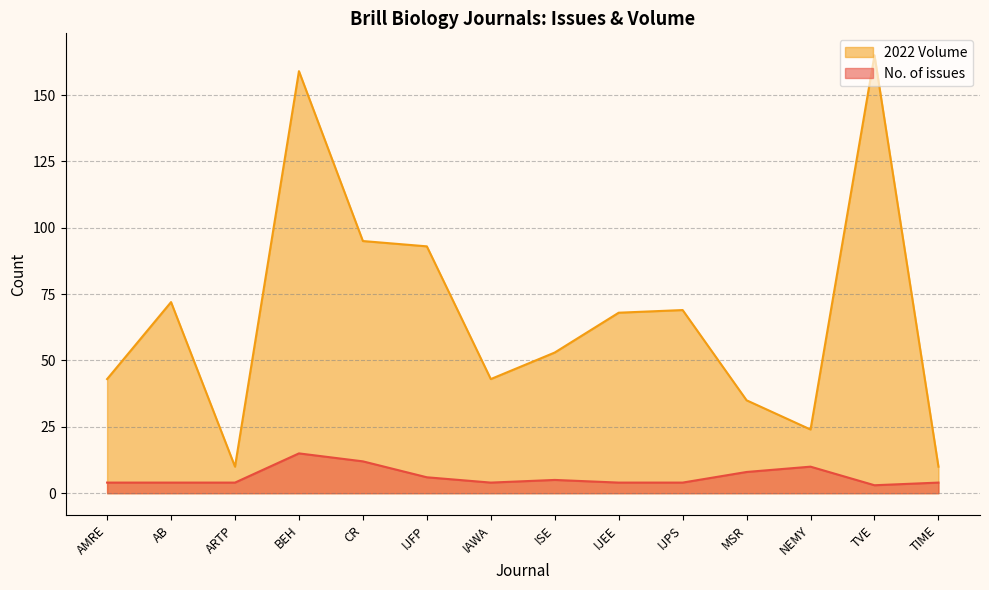

How many categories are shown in the chart?

14